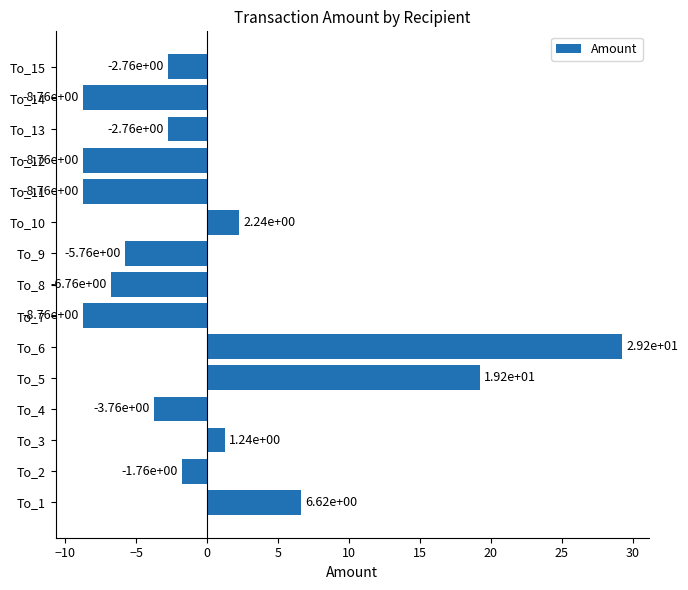

What is the change in value from To_14 to To_15?

+6.0